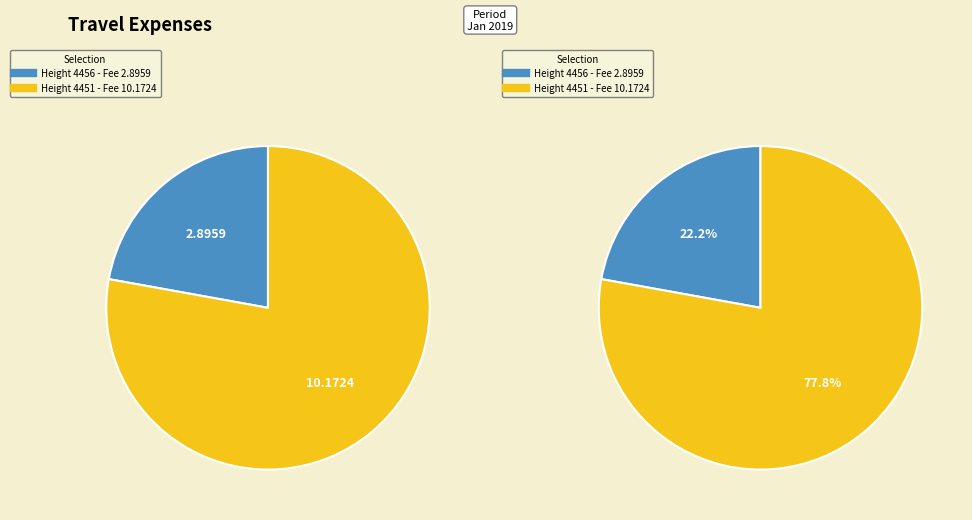

Rank the categories by value from highest to lowest.

4451, 4456